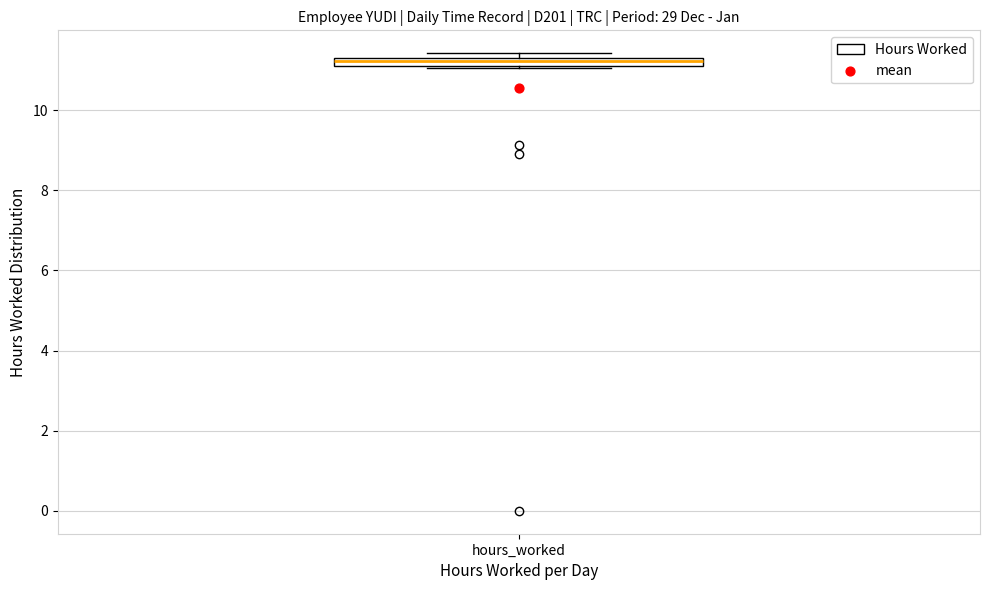

Where is the lower edge of the box for hours_worked on the y-axis? The values are not printed on the chart, so give them approximately, as read against the axis.

11.2